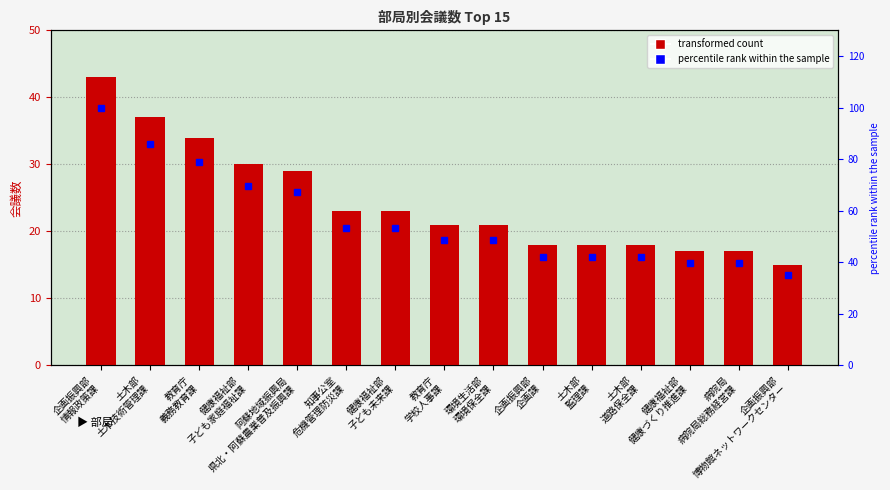

What is the difference between the highest and lowest values at 土木部
監理課?

23.9